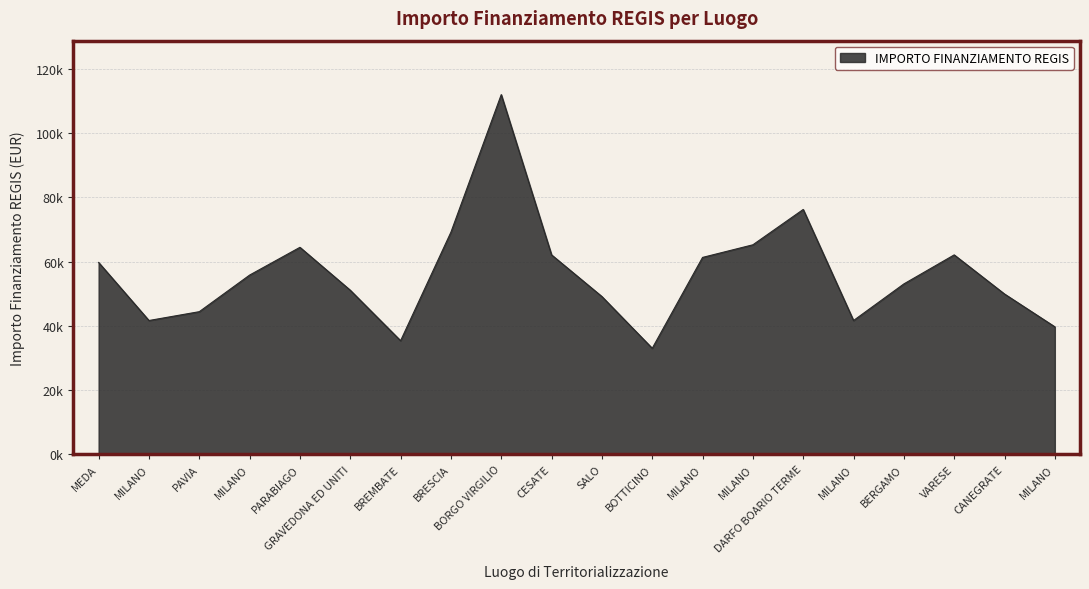

Is this an area chart (filled region under the line)?

Yes